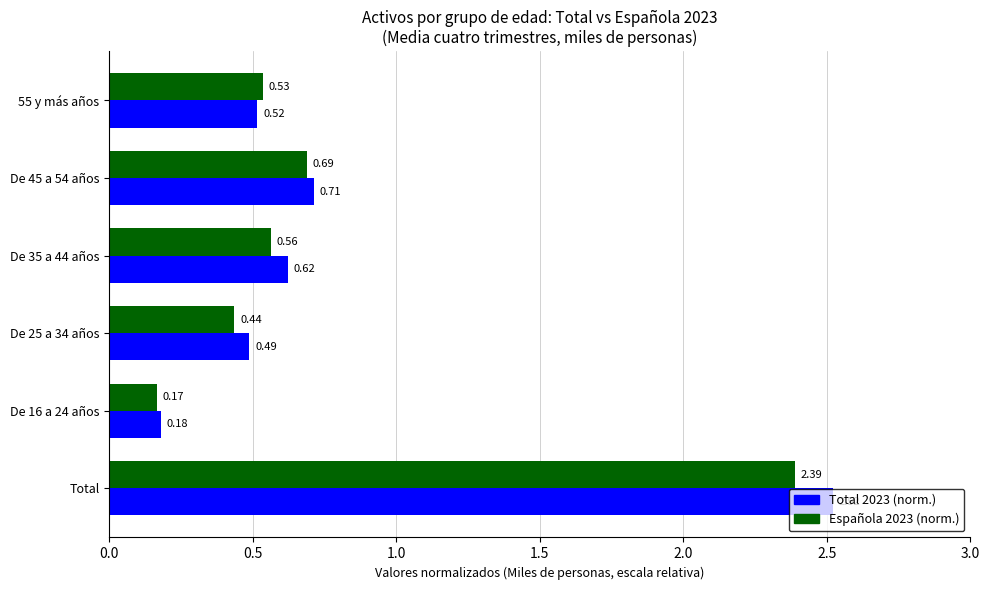

Which series has the largest range (max minus min)?

Total 2023 (norm.)